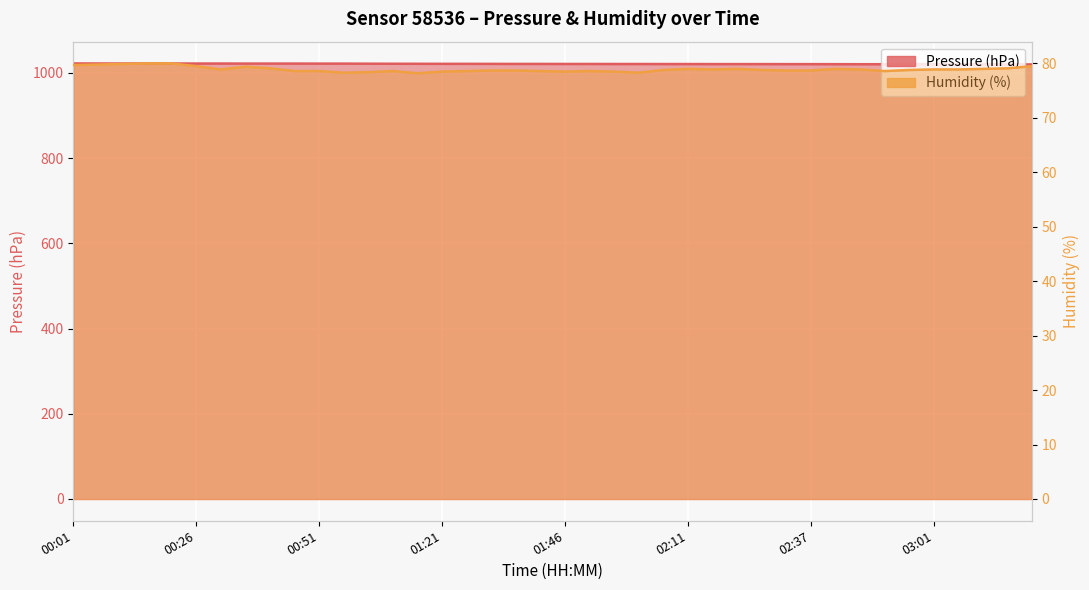

What is the difference between the maximum and second lowest values in the humidity series?

1.7